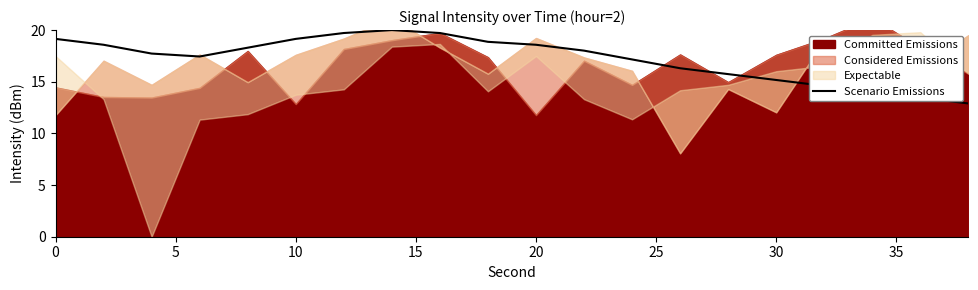

What is the maximum value for Scenario Emissions?

20.0